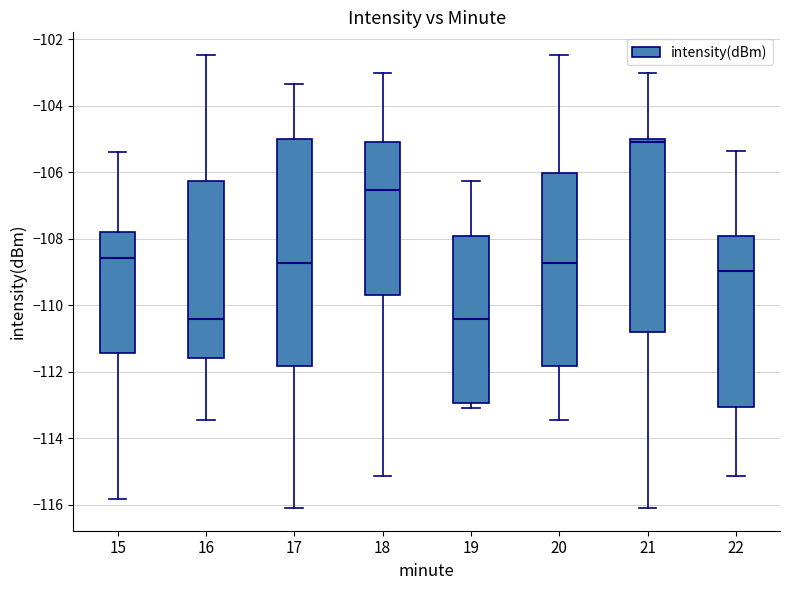

Comparing the boxes themselves (not the whiskers), which one is the tallest?

17